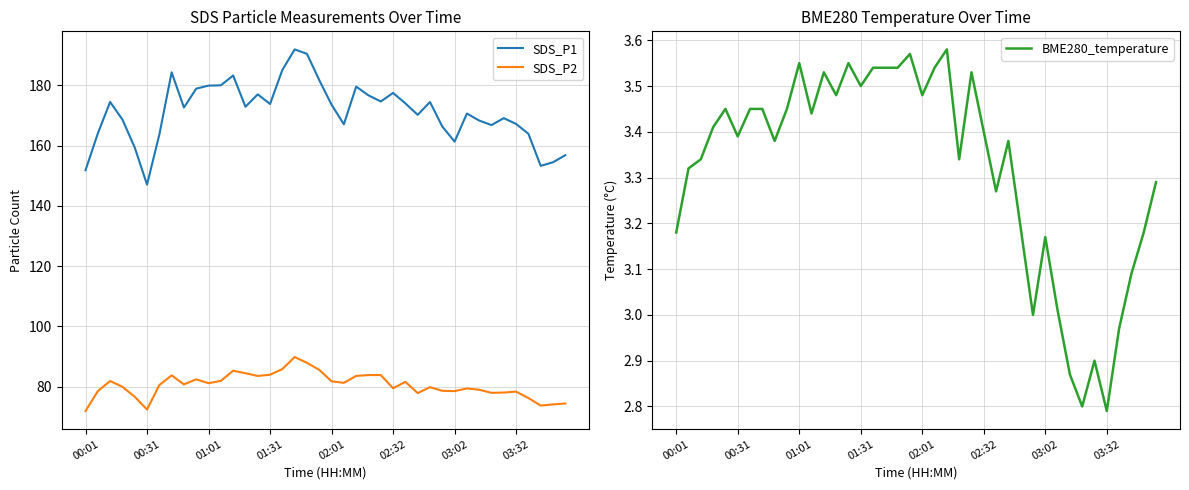

The value of BME280_temperature at 17 is 3.5. True or false?

True